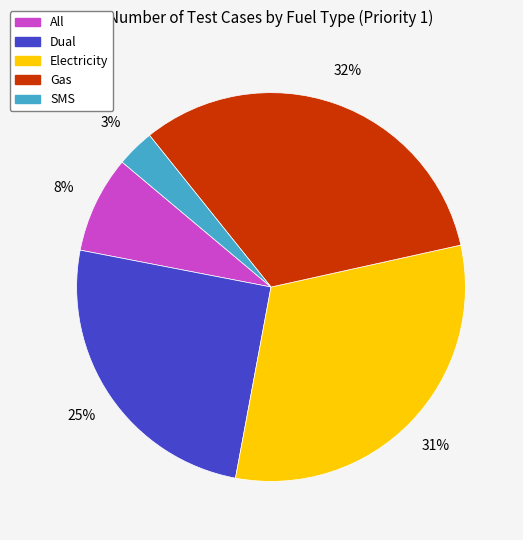

Which category has the biggest portion of the pie?

Gas